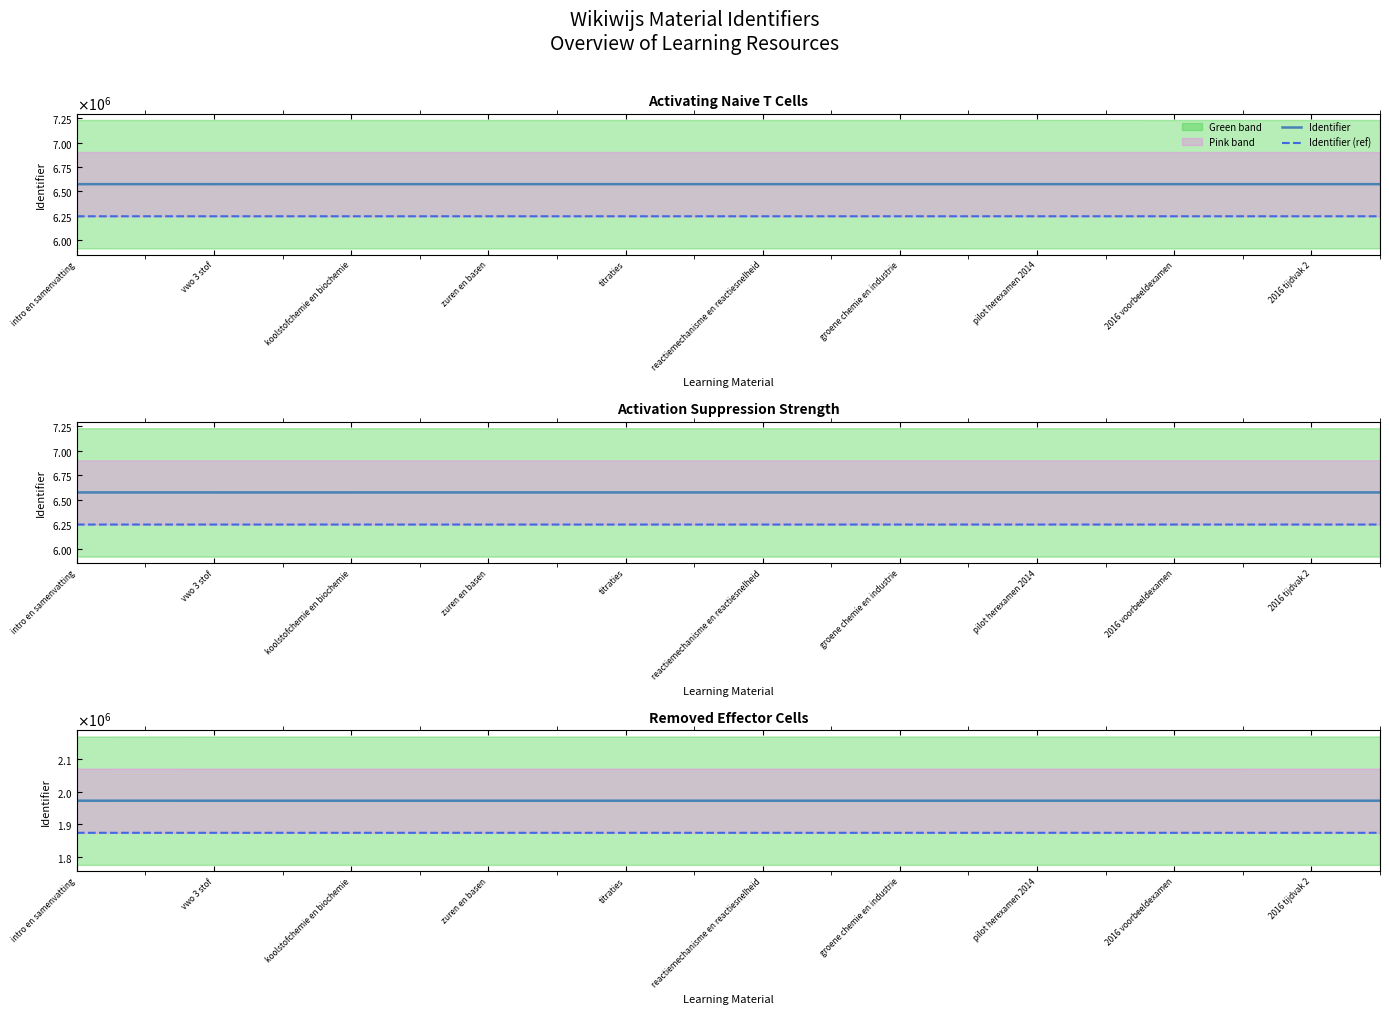

Which series has the widest spread of values?

Identifier